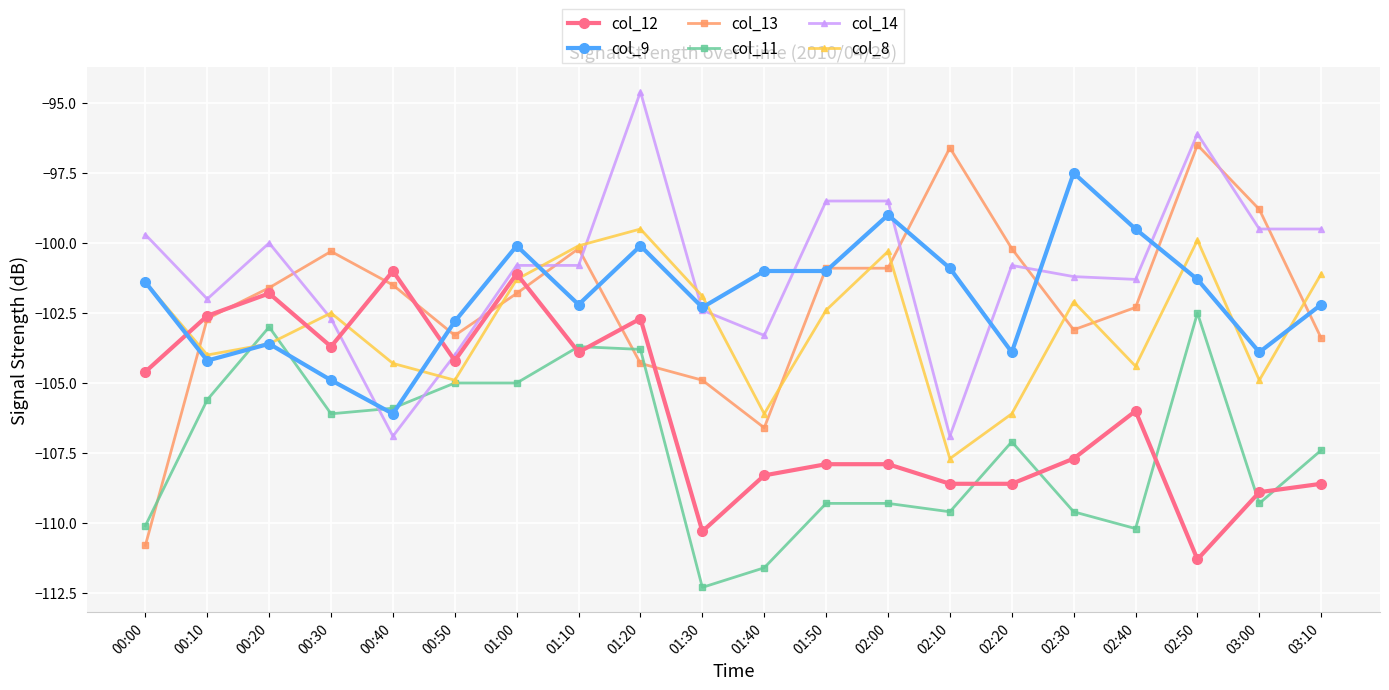

At which label does col_12 first exceed -106?

00:00